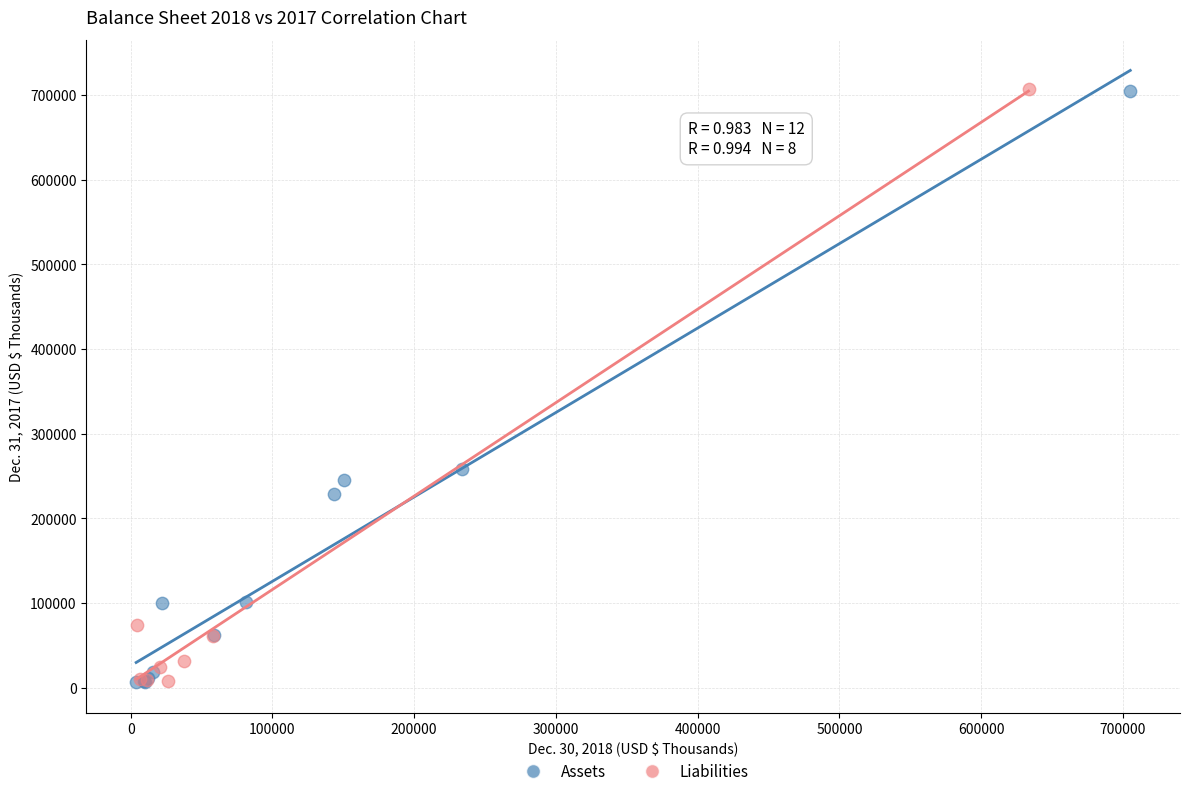

What are all the series names shown in the legend?

Assets, Liabilities